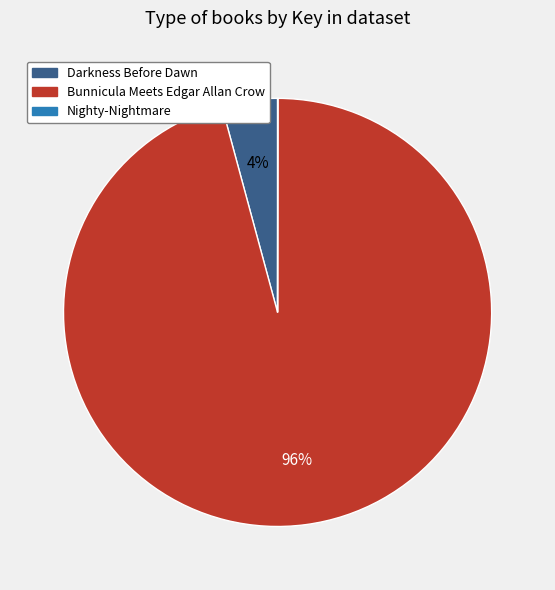

What is the majority slice?

Bunnicula Meets Edgar Allan Crow